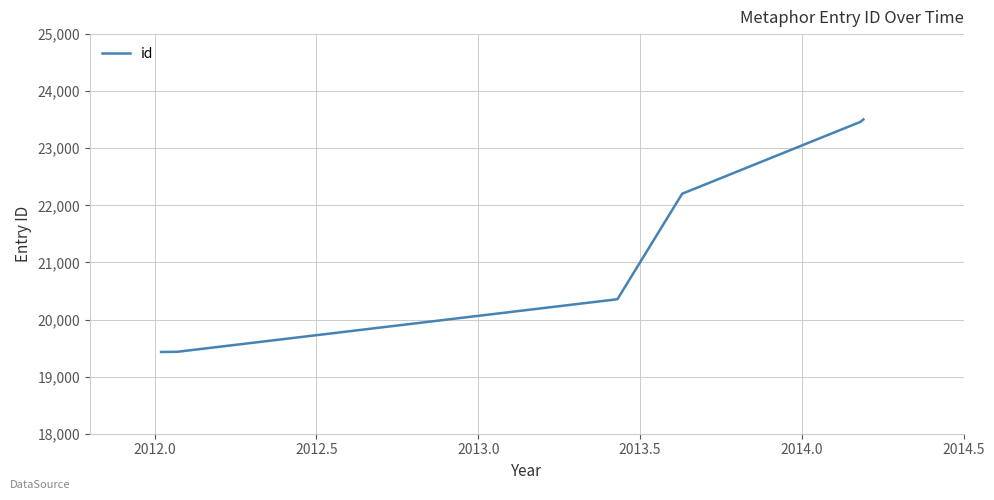

What is the difference between the maximum and second lowest values?

4070